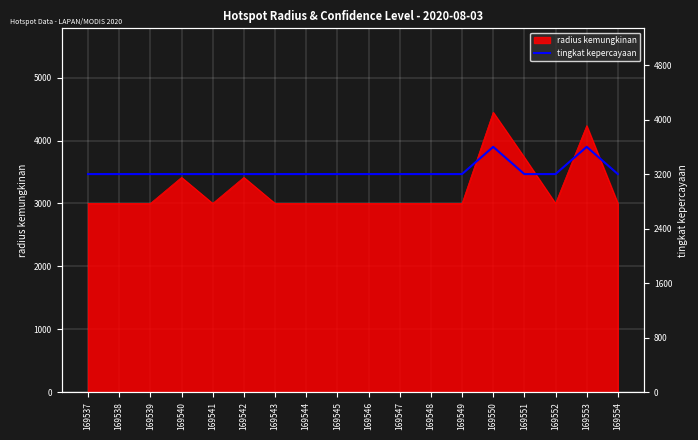

Which has a higher value, 169547 or 169550?

169550